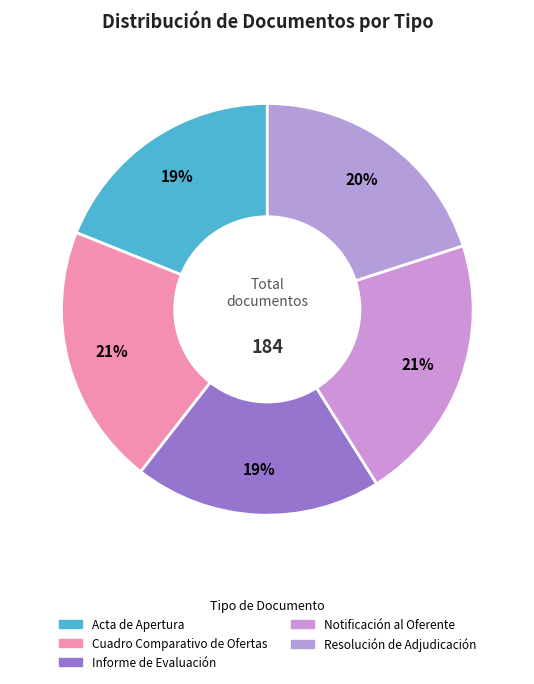

Count the number of slices in the pie.

5